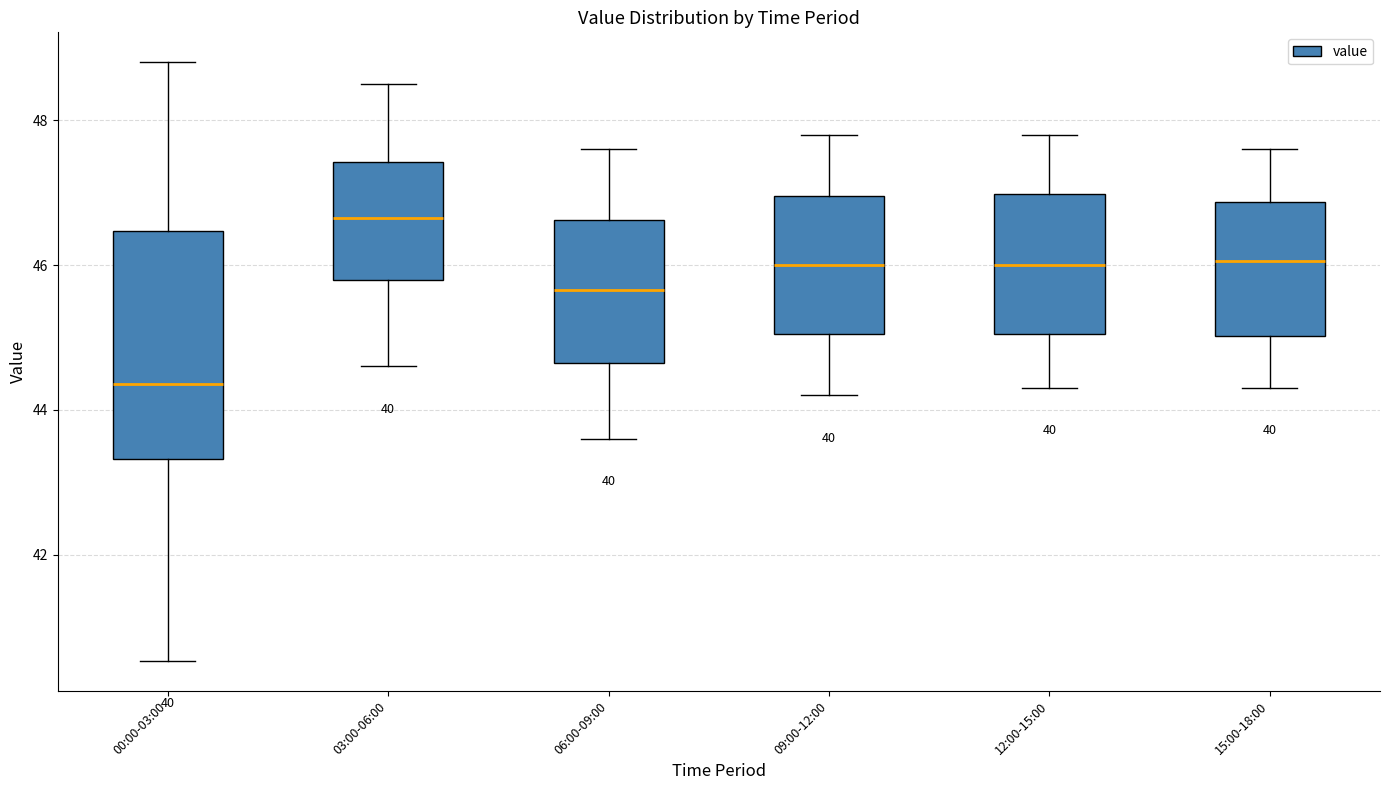

Where does the upper whisker of the box for 12:00-15:00 end on the y-axis? The values are not printed on the chart, so give them approximately, as read against the axis.

47.8